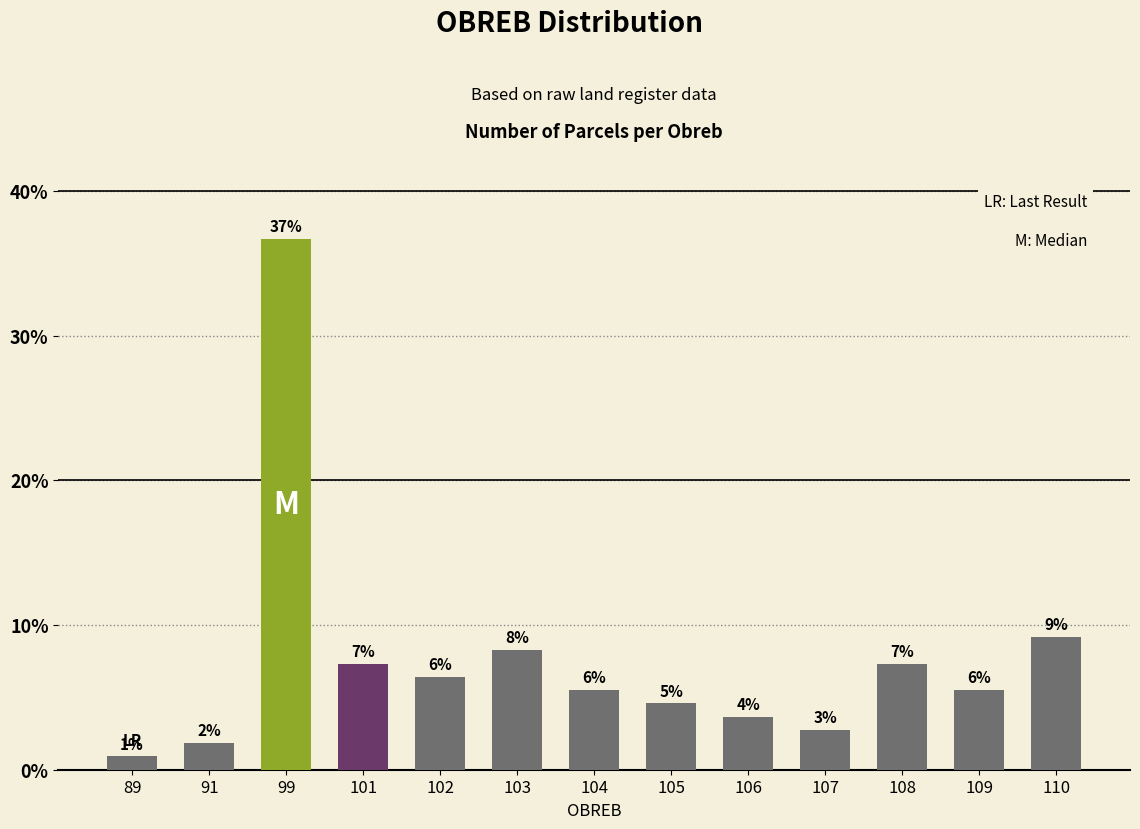

Which has a higher value, 105 or 99?

99